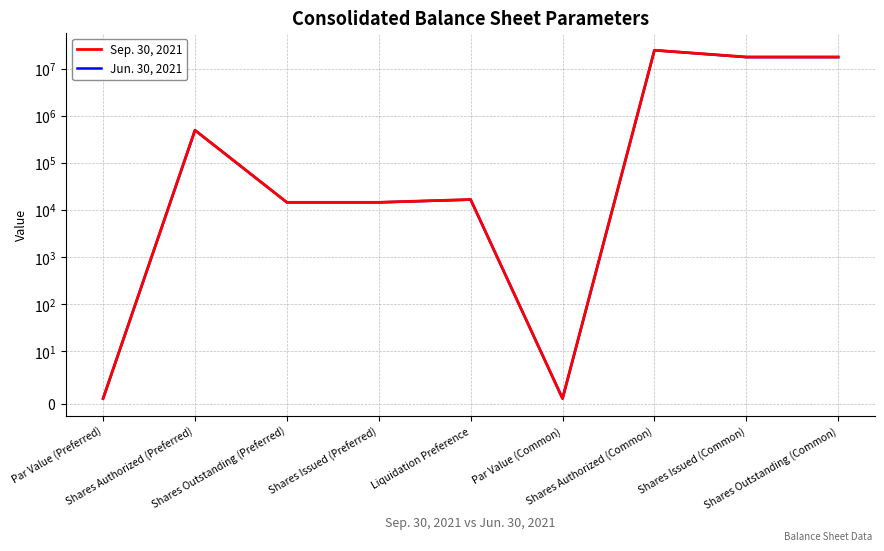

What is the average value of the Jun. 30, 2021 series?

6805749